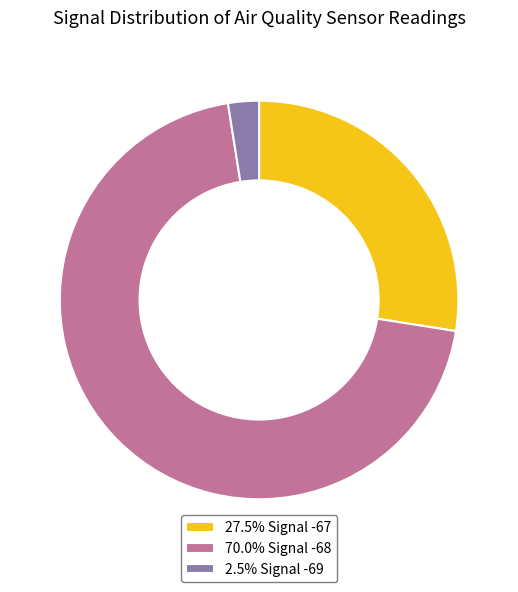

Does any single category account for the majority?

Yes